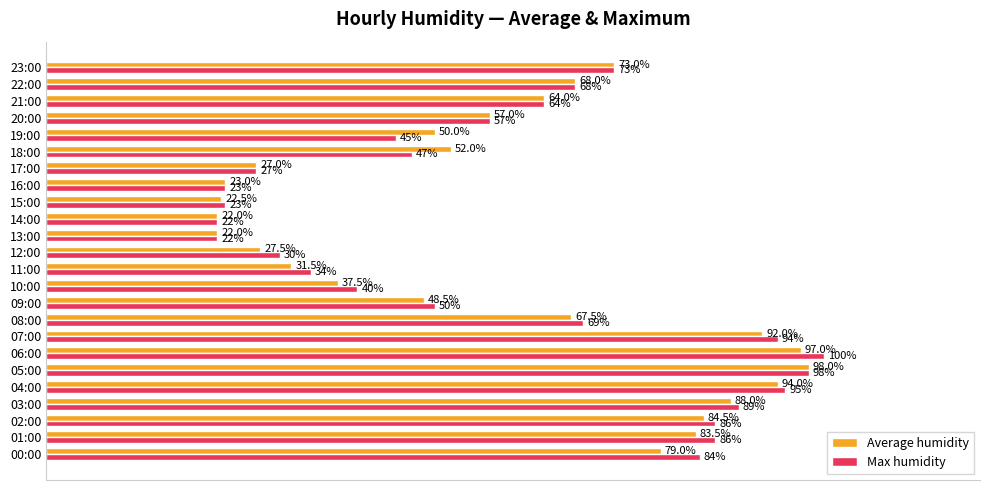

Which series has the largest total across all categories?

Max humidity